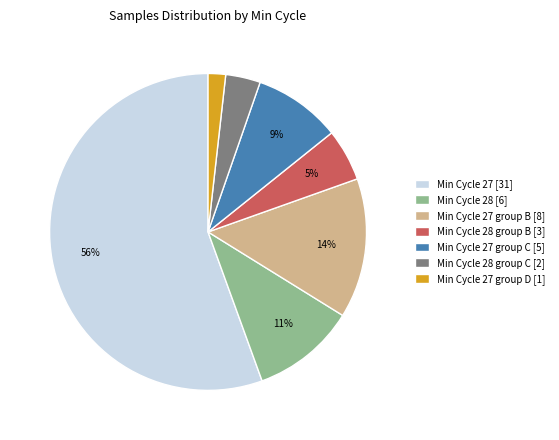

Is the sum of Min Cycle 28 group B [3] and Min Cycle 27 group B [8] greater than half?

No